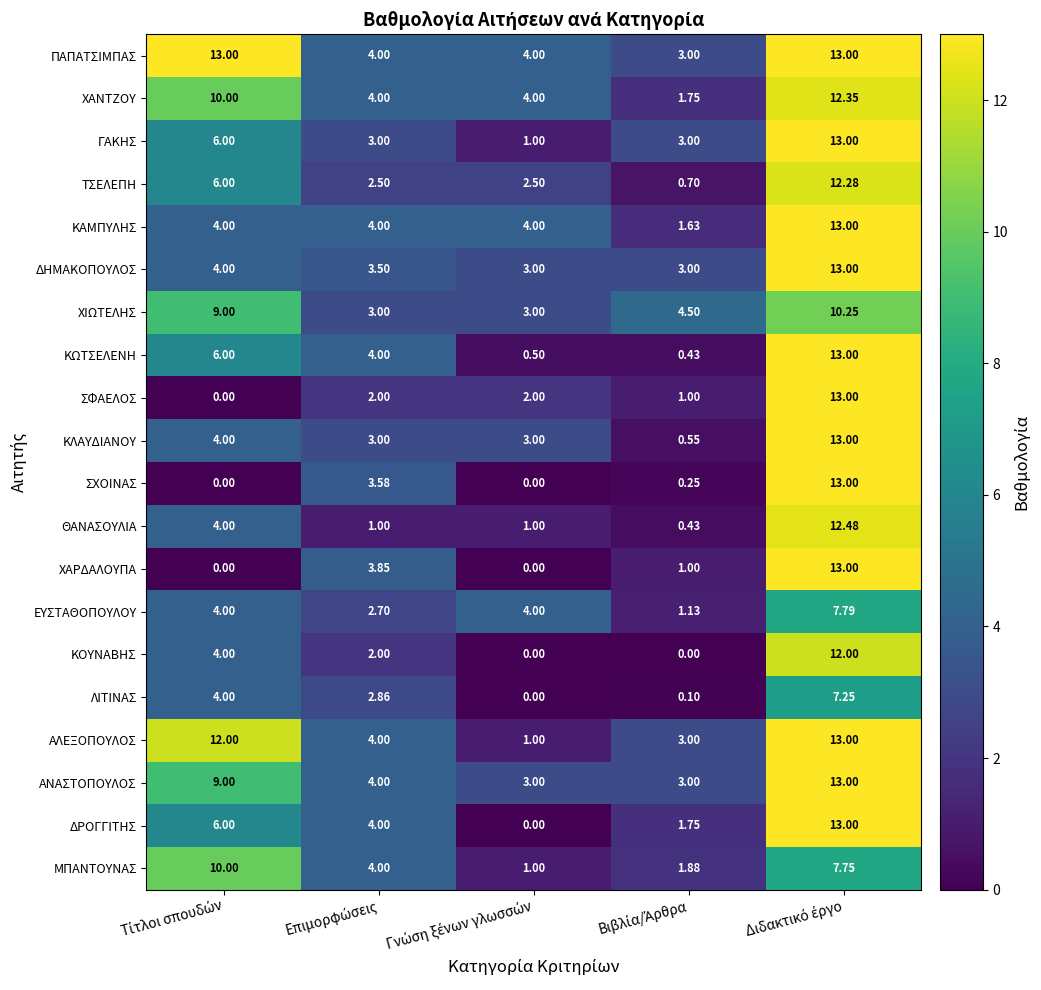

Which series has the largest total across all categories?

ΠΑΠΑΤΣΙΜΠΑΣ